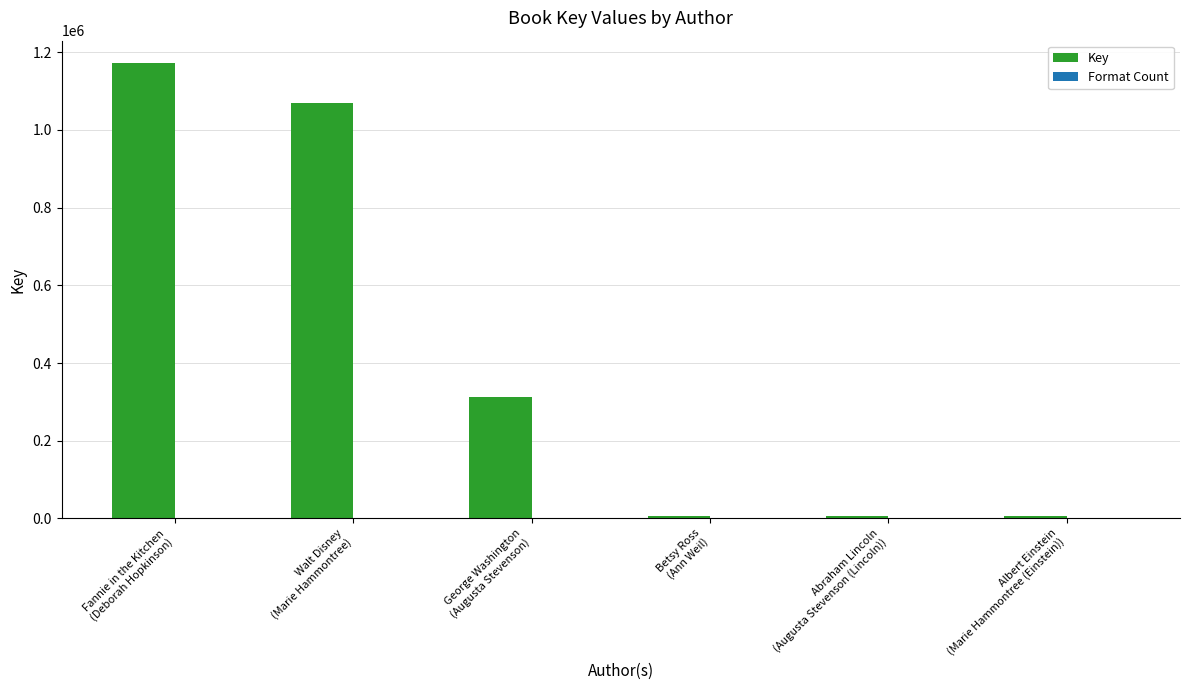

What is the sum of all Key values?

2571902